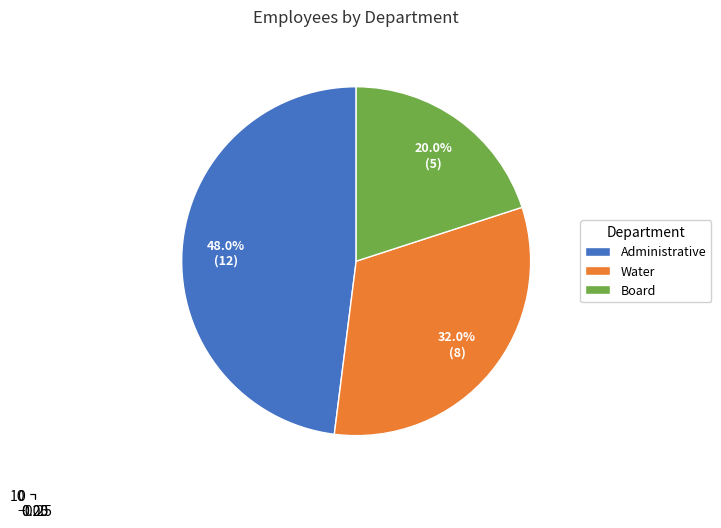

Does Board represent more than half of the total?

No